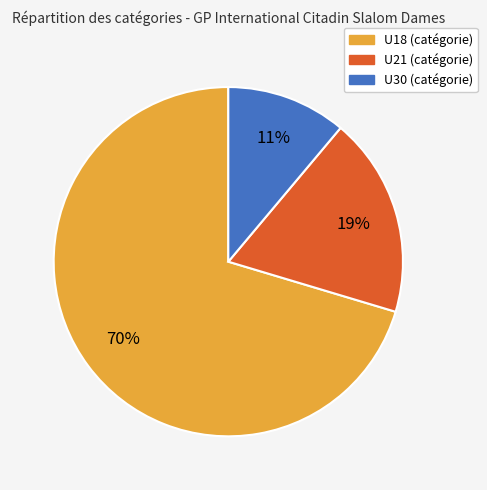

What percentage is the U21 slice, to the nearest percent?

19%